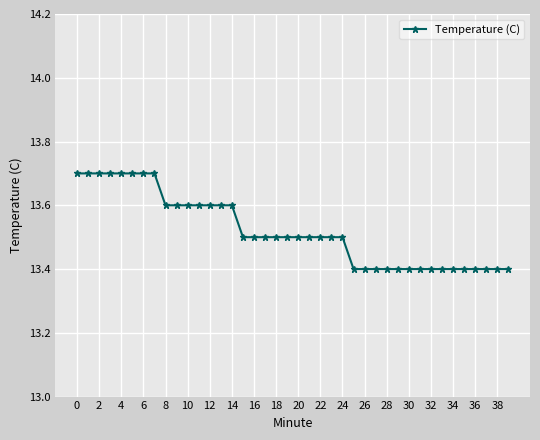

What is the smallest value displayed?

13.4